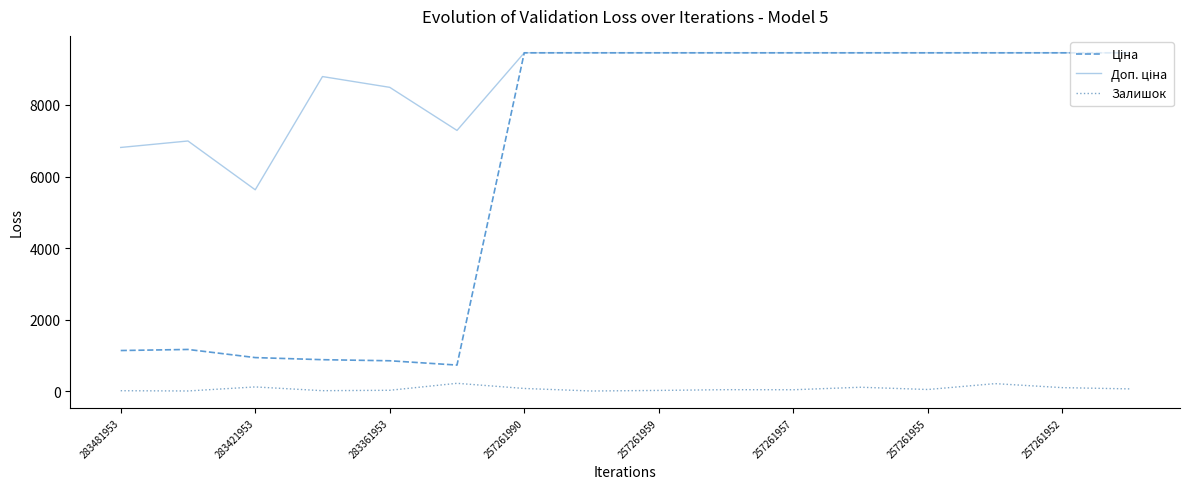

Does the chart have visible grid lines?

No